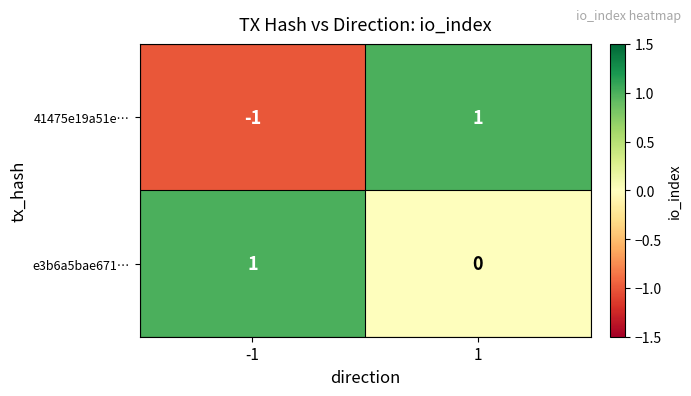

Rank the series by their average value, from highest to lowest.

e3b6a5bae671…, 41475e19a51e…